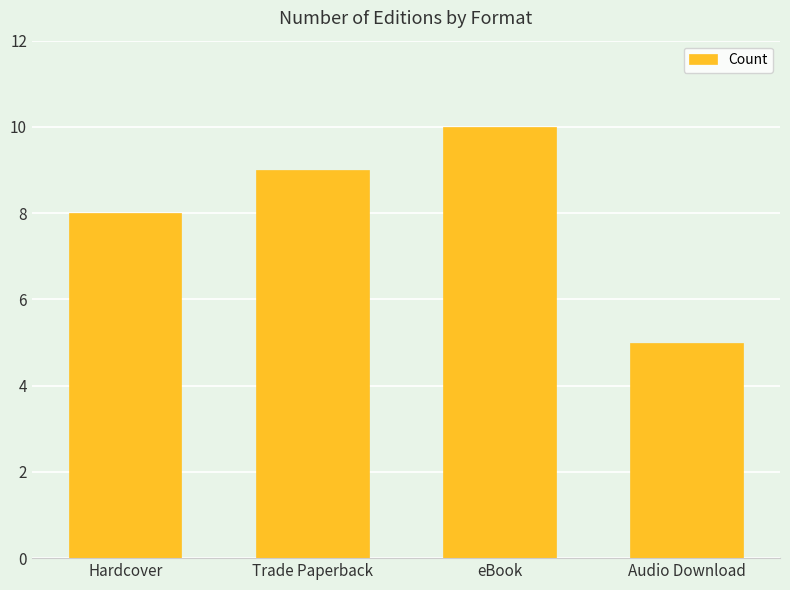

How many series are shown in this chart?

1